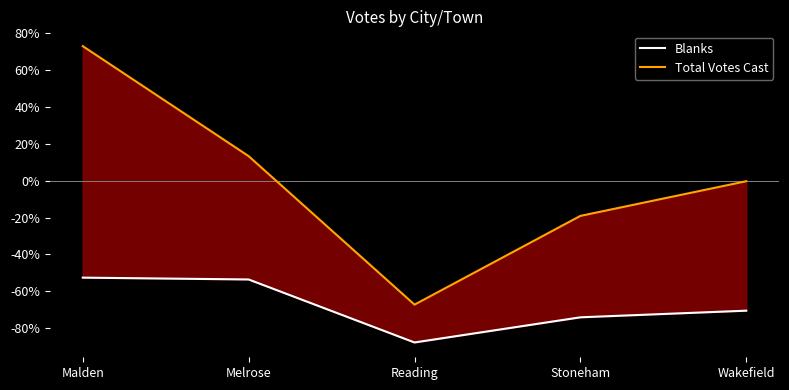

What are all the series names shown in the legend?

Blanks, Total Votes Cast